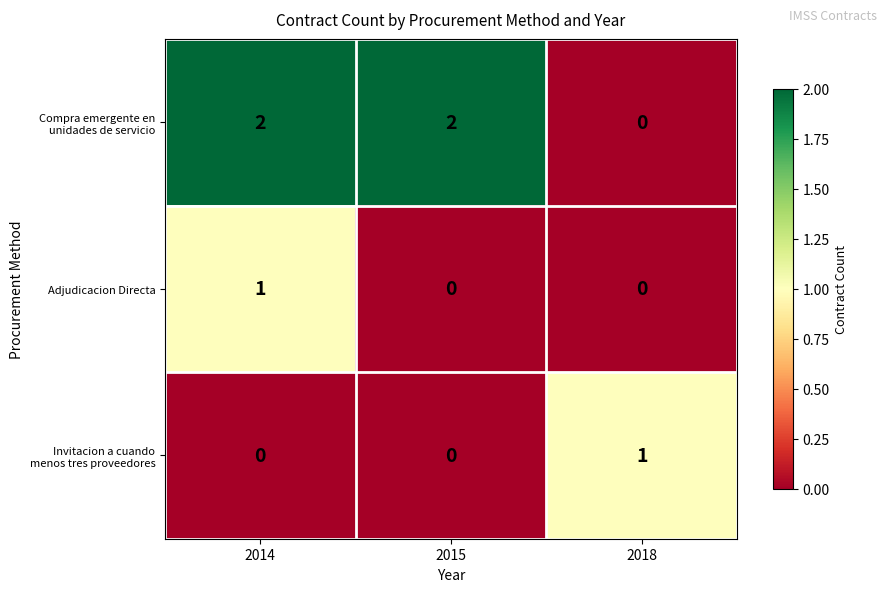

The value of Adjudicacion Directa at 2018 is 0. True or false?

True